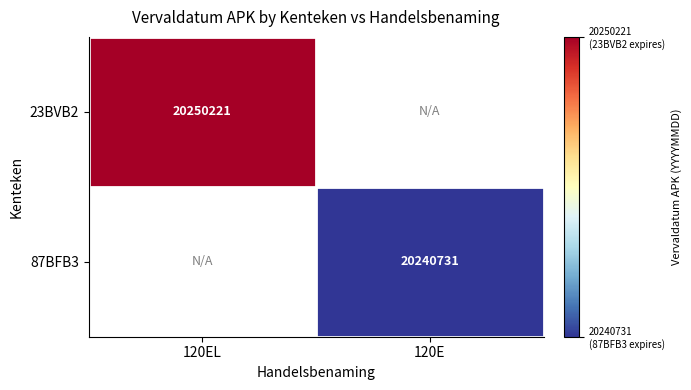

Is it true that 23BVB2 equals 5625246 at 120EL?

False